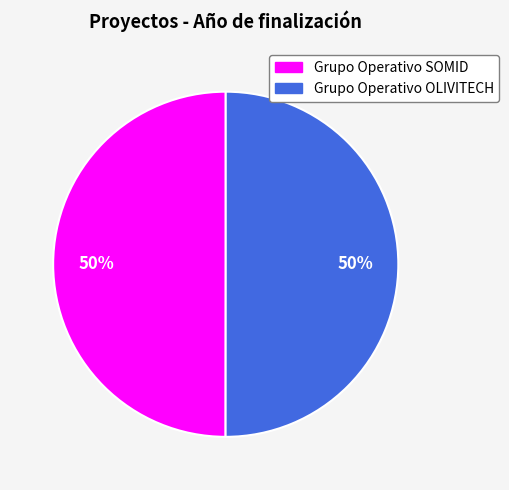

Is the sum of Grupo Operativo SOMID and Grupo Operativo OLIVITECH greater than half?

Yes